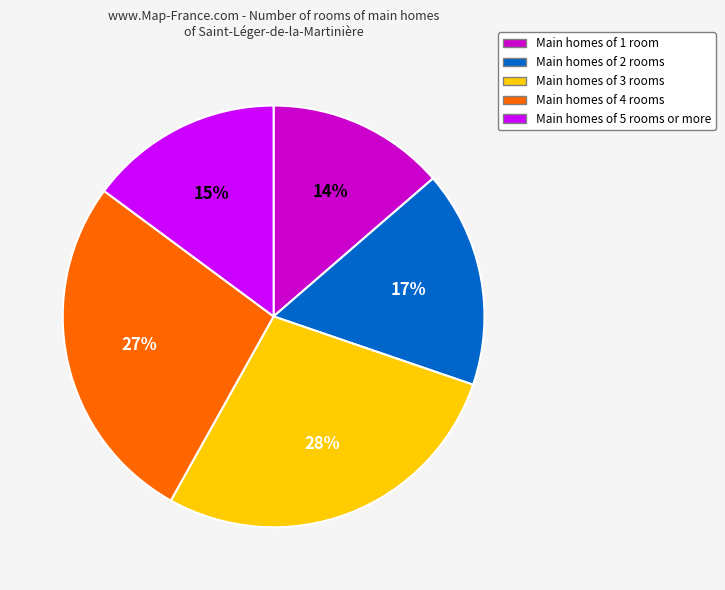

Is there any slice that represents more than half of the pie?

No